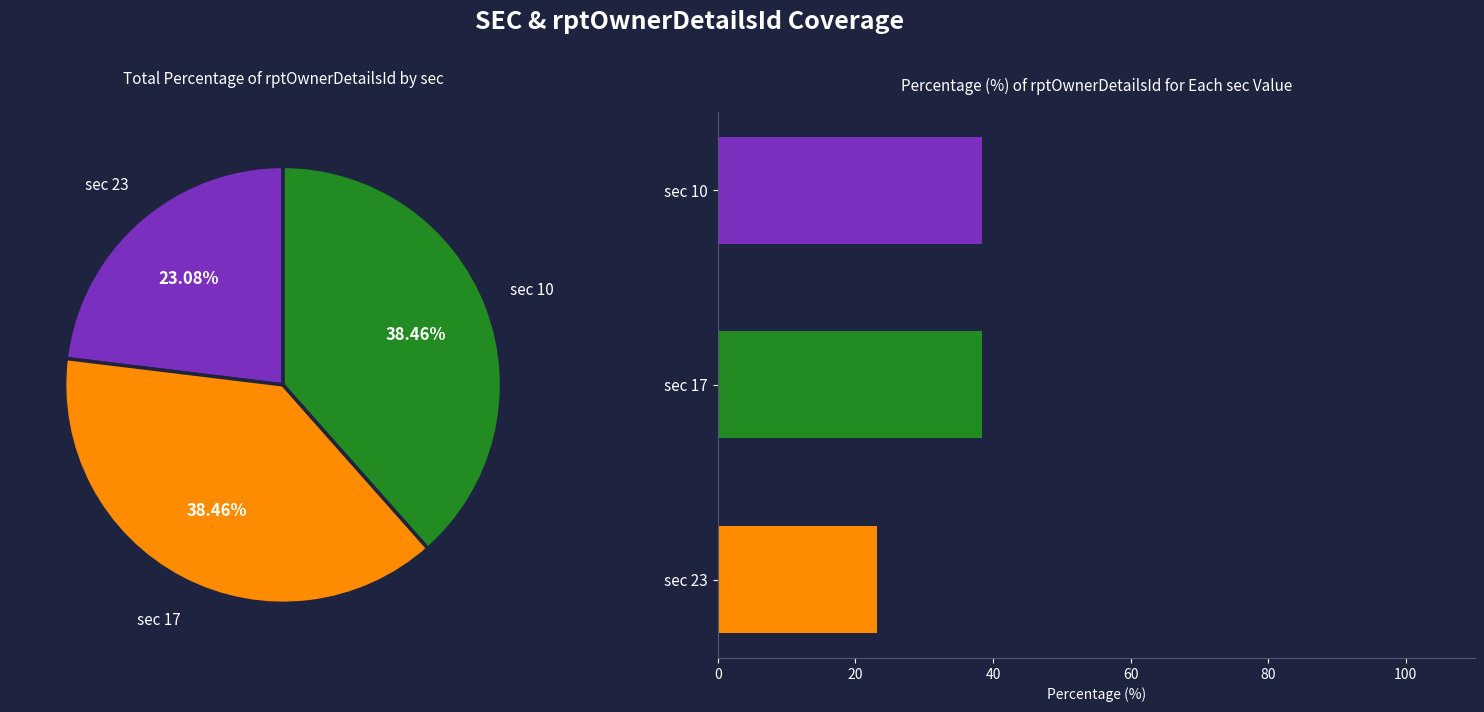

What is the change in value from sec 23 to sec 17?

+15.4